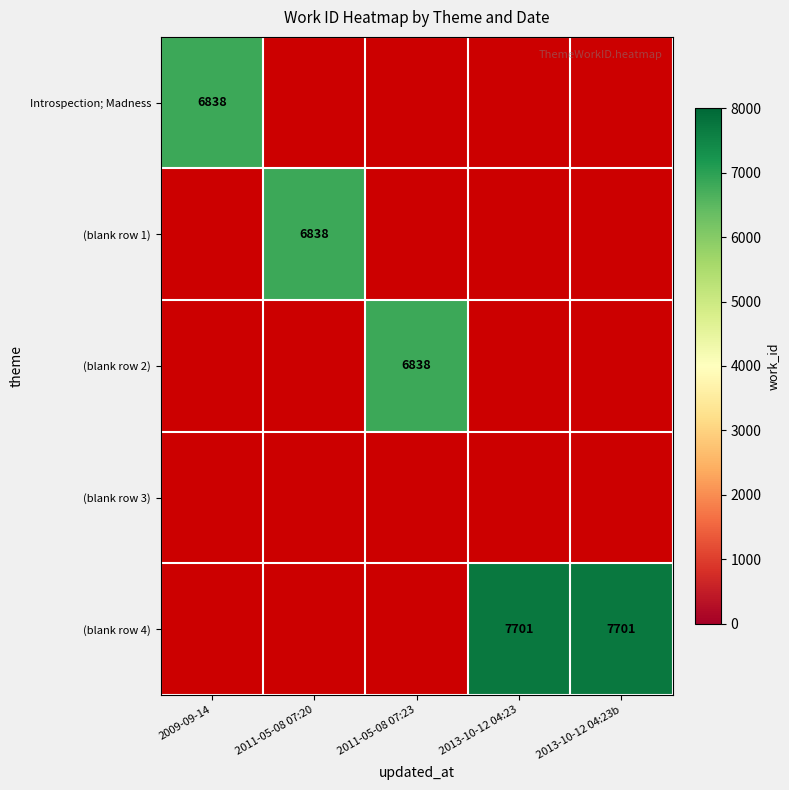

How many positive values does the (blank row 4) series have?

2